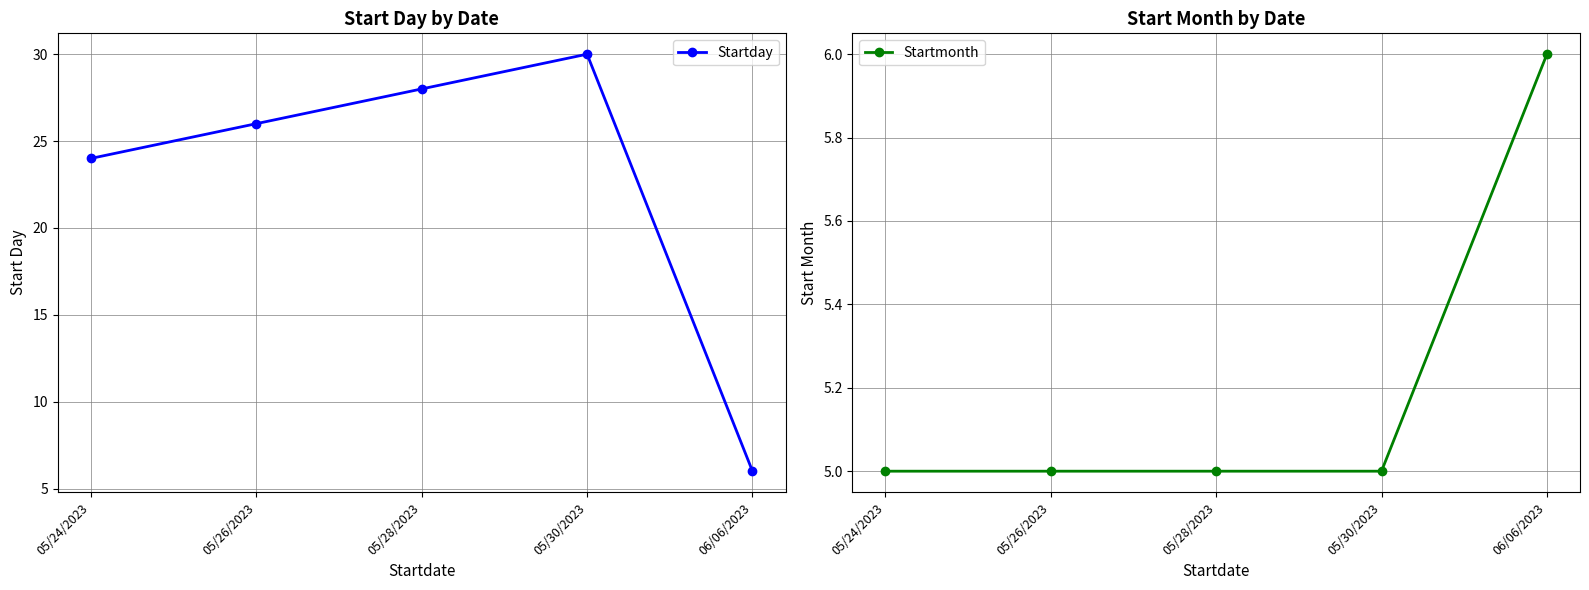

True or false: Startday and Startmonth cross at least once.

False